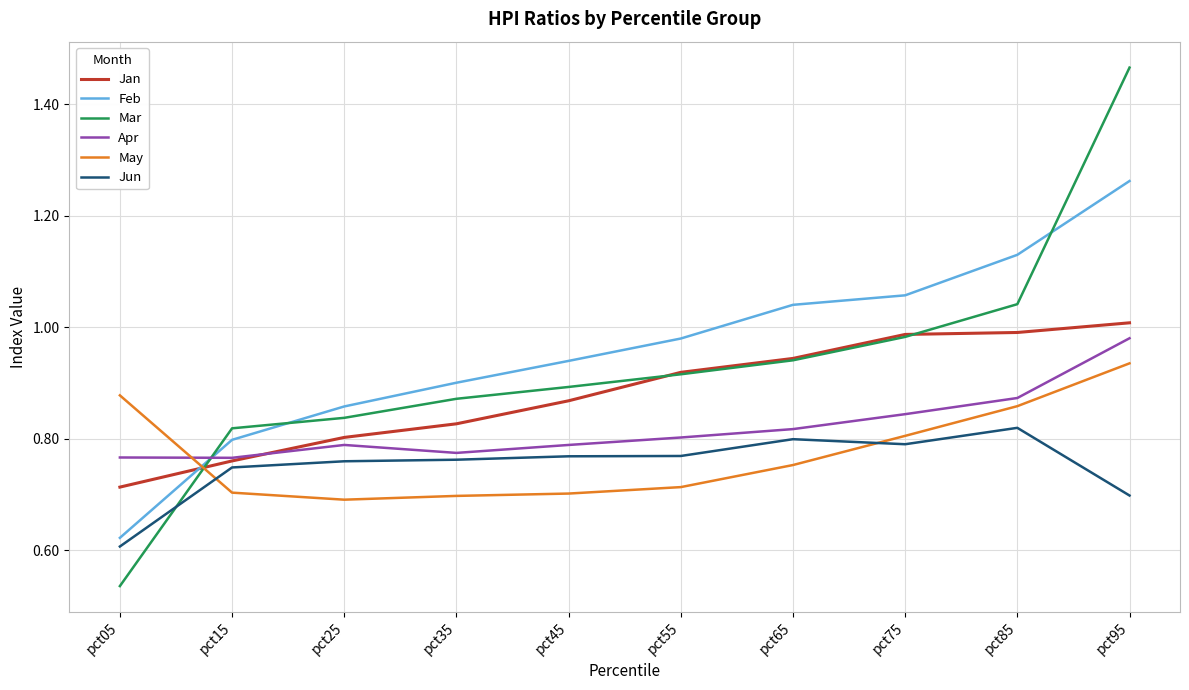

Which series has the largest total across all categories?

Feb